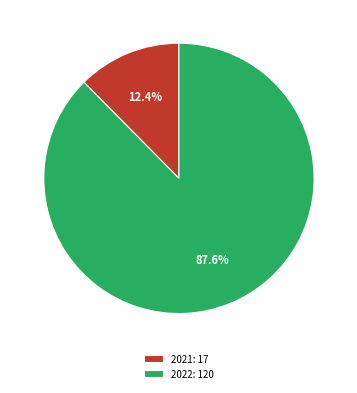

Is it true that 2022 is 99% of the pie?

False